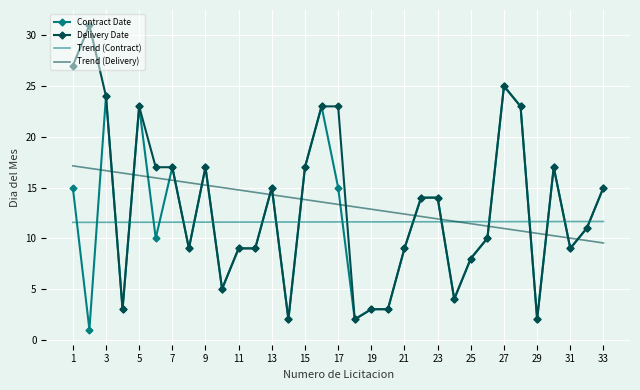

Which series ends up on top after the final intersection of Trend (Delivery) and Contract Date?

Contract Date